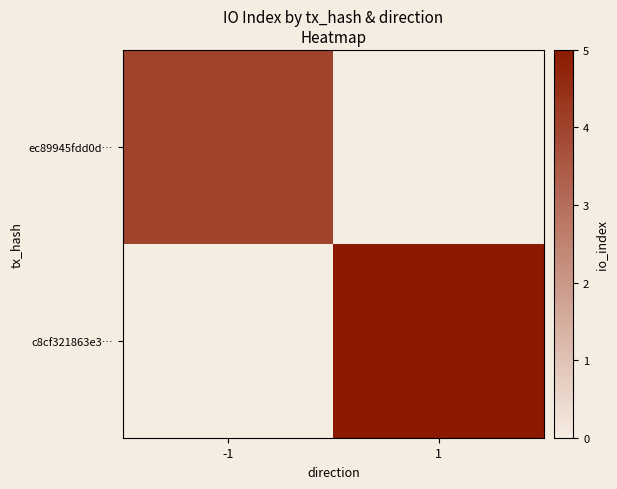

Which label corresponds to the smallest value in the chart?

-1